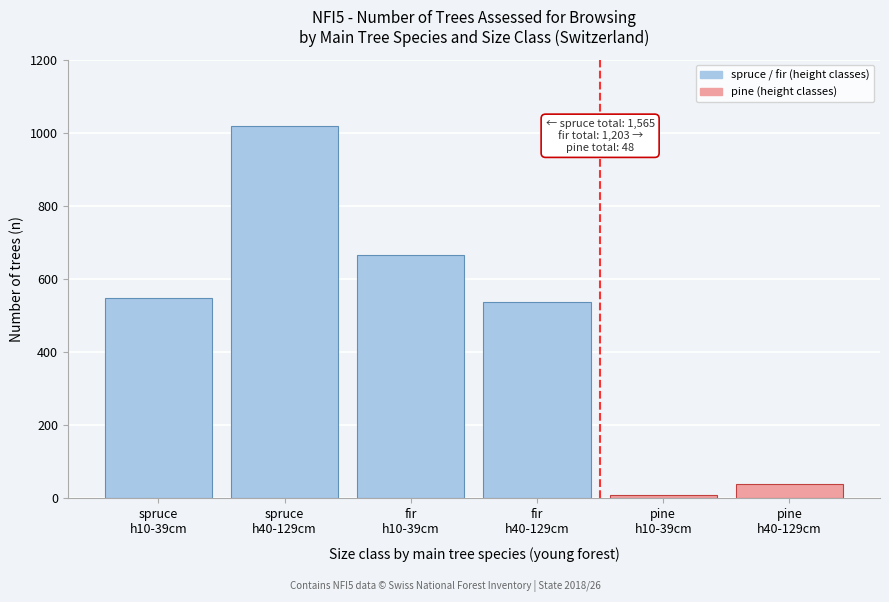

Reading right to left, list all the values displayed in this chart.

39	9	538	665	1018	547